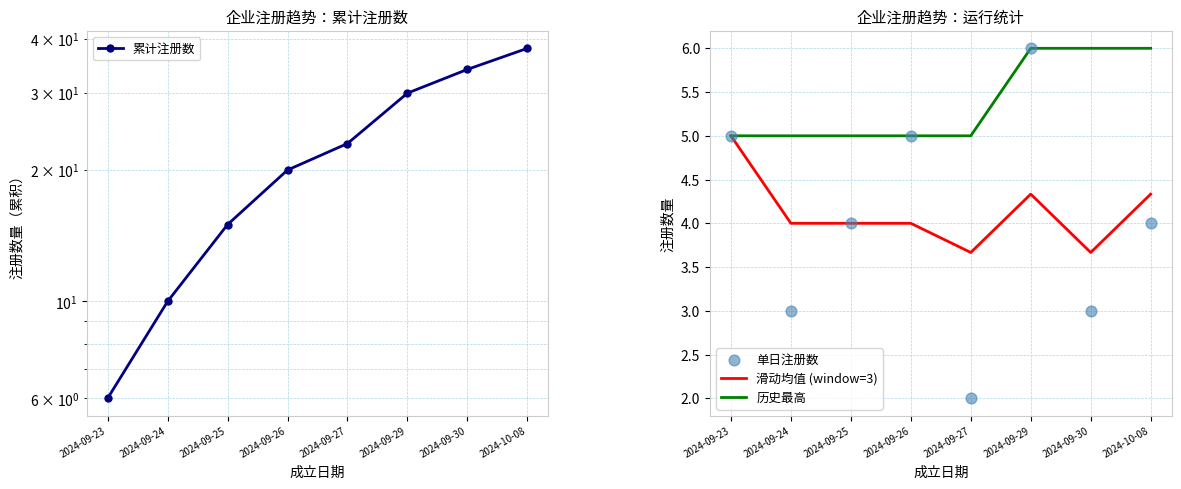

At which category is the sum across all series the highest?

2024-10-08